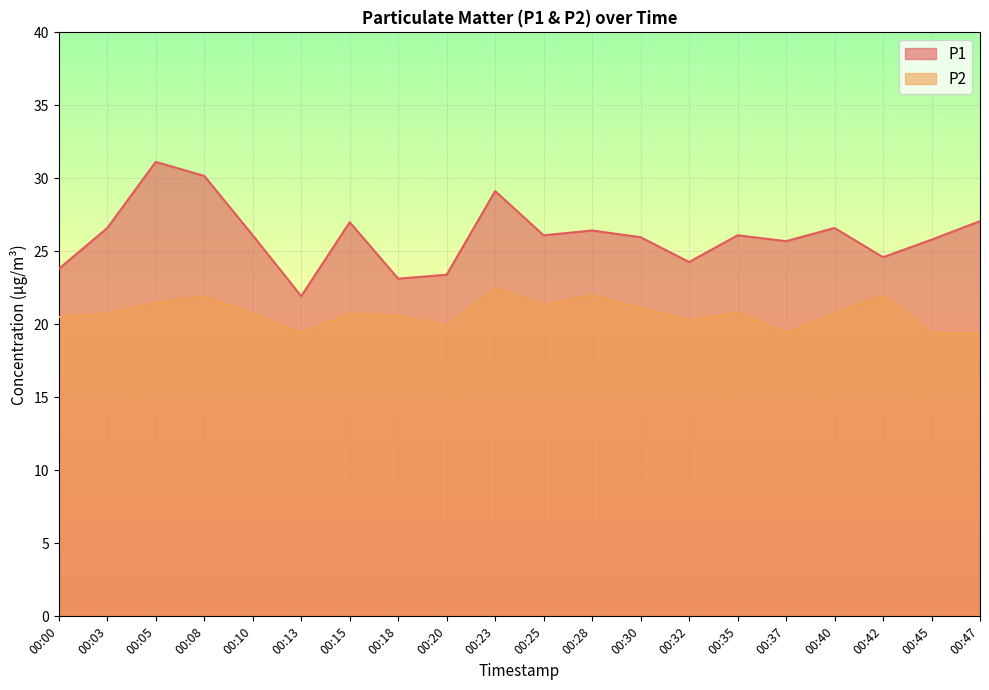

Is the value of P1 at 00:37 greater than the value of P2 at 00:15?

Yes